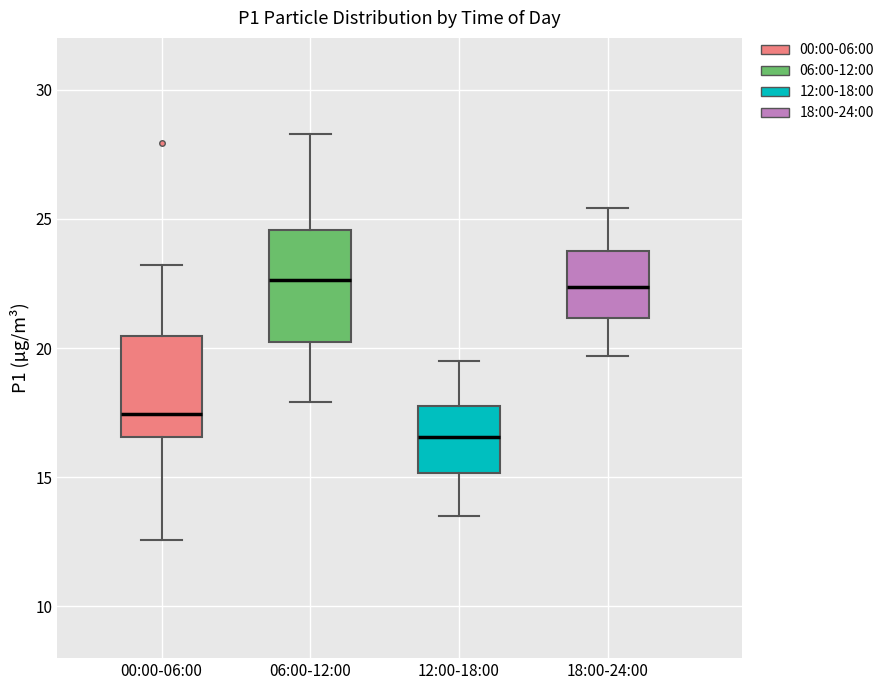

Where does the median line of the box for 12:00-18:00 sit on the y-axis? The values are not printed on the chart, so give them approximately, as read against the axis.

16.5